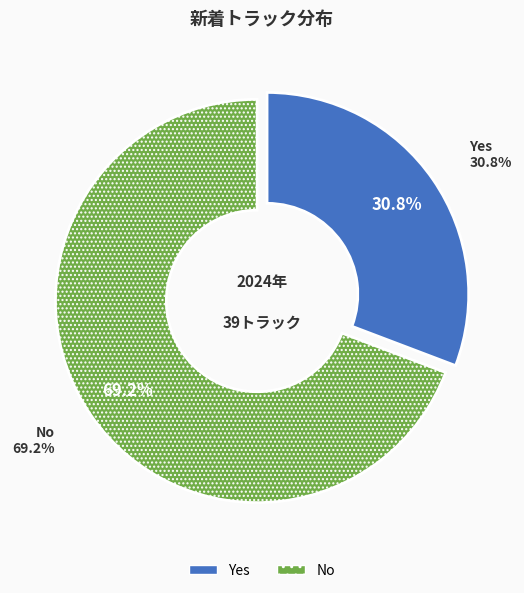

How many segments does this pie chart have?

2